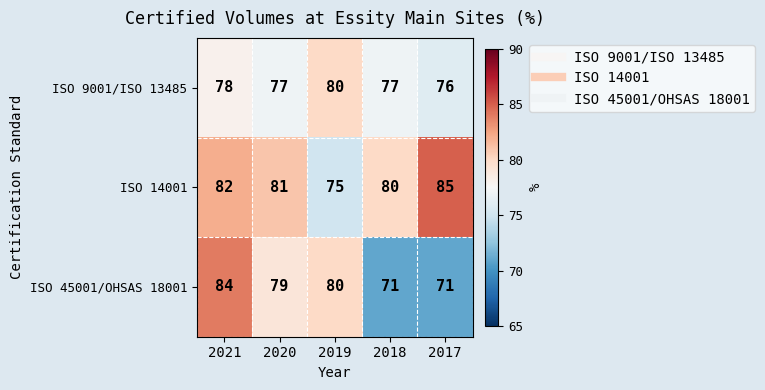

Which series changed the most between 2020 and 2018?

ISO 45001/OHSAS 18001